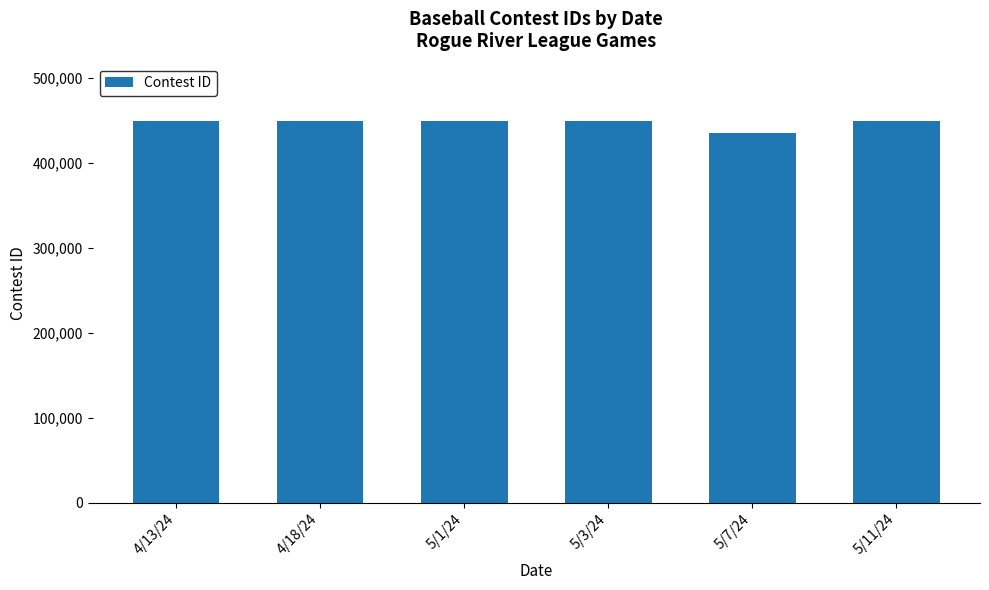

Count the number of data series in this chart.

1